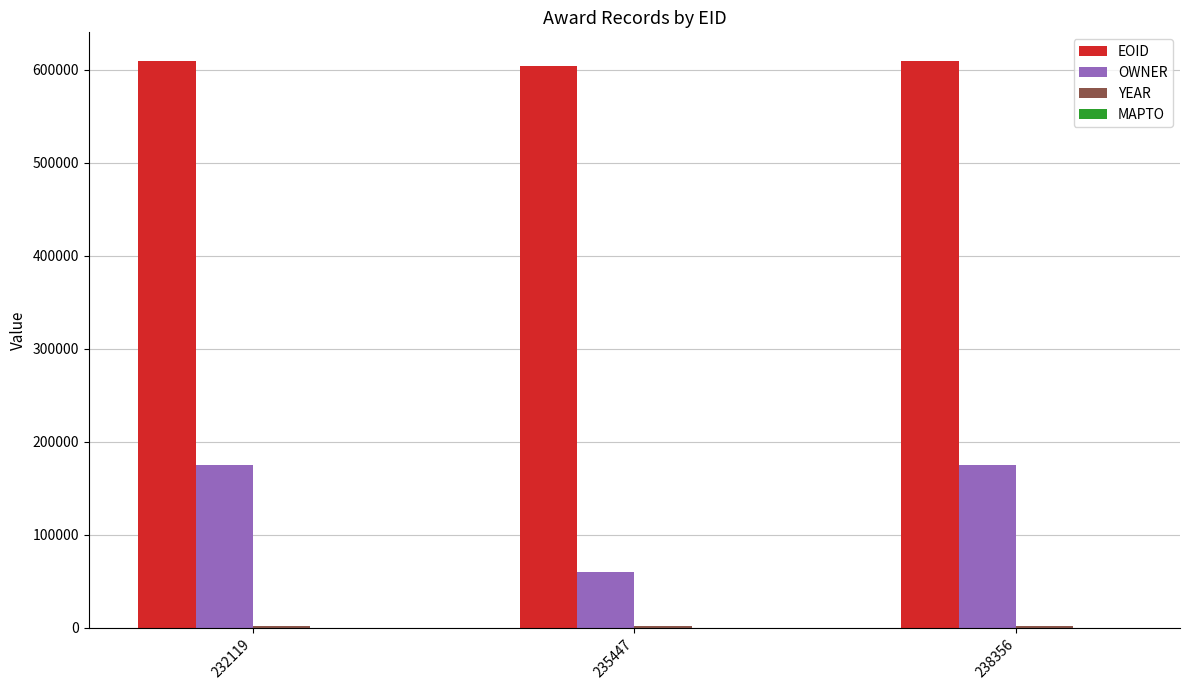

What is the maximum value for EOID?

609652